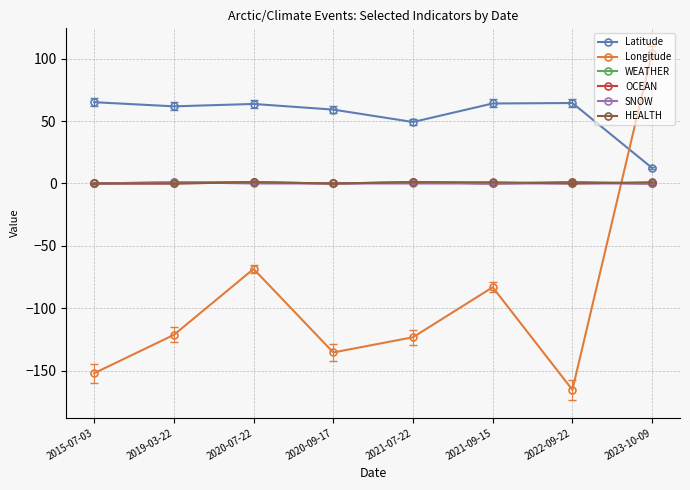

Which series has the widest spread of values?

Longitude